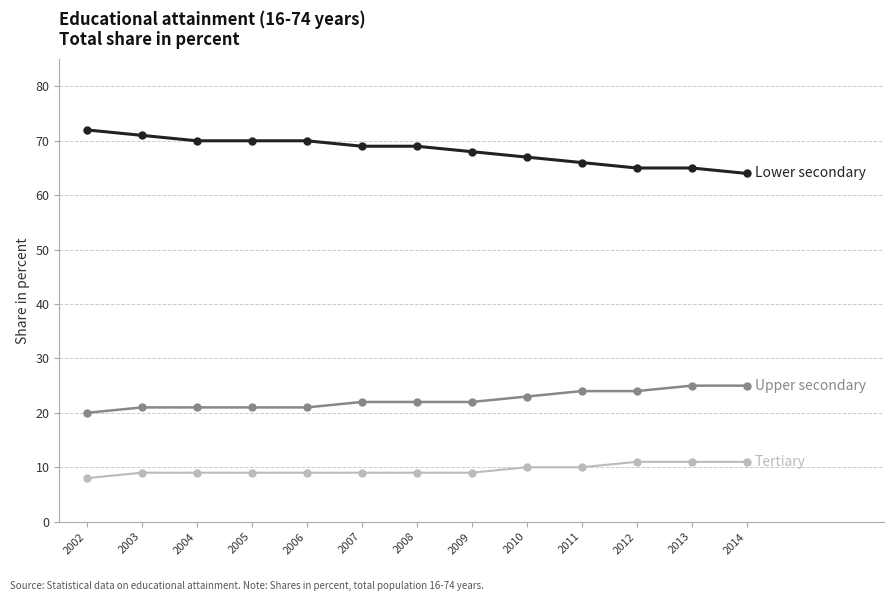

What is the minimum value shown in the chart?

8